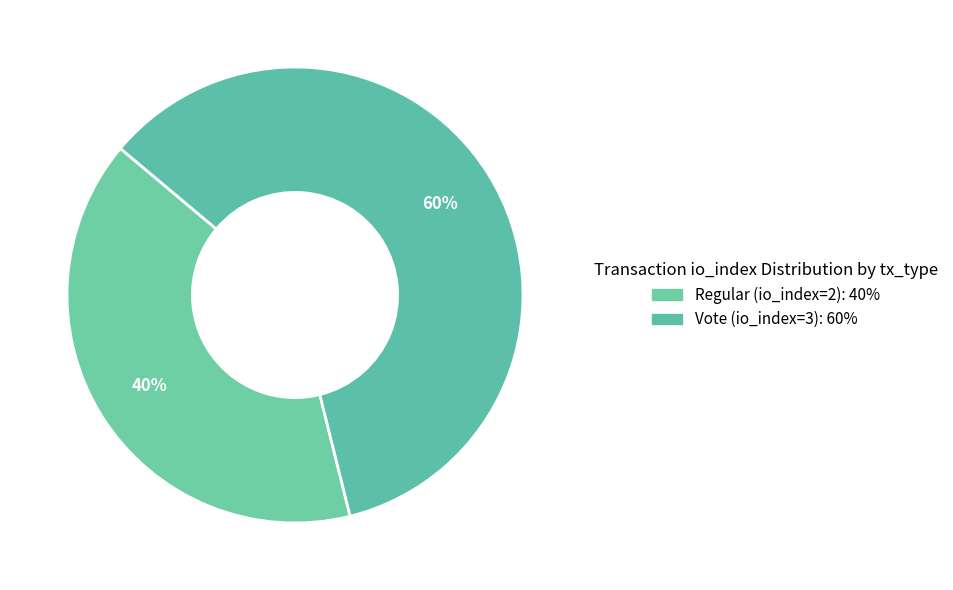

How many slices are in this pie chart?

2